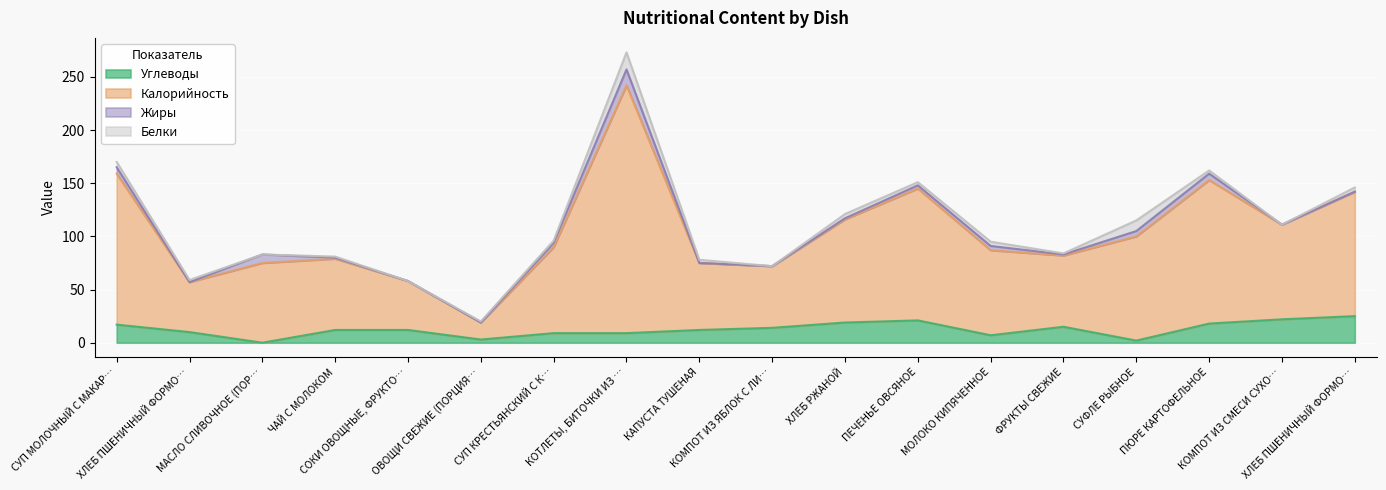

What is the maximum value shown in the chart?

273